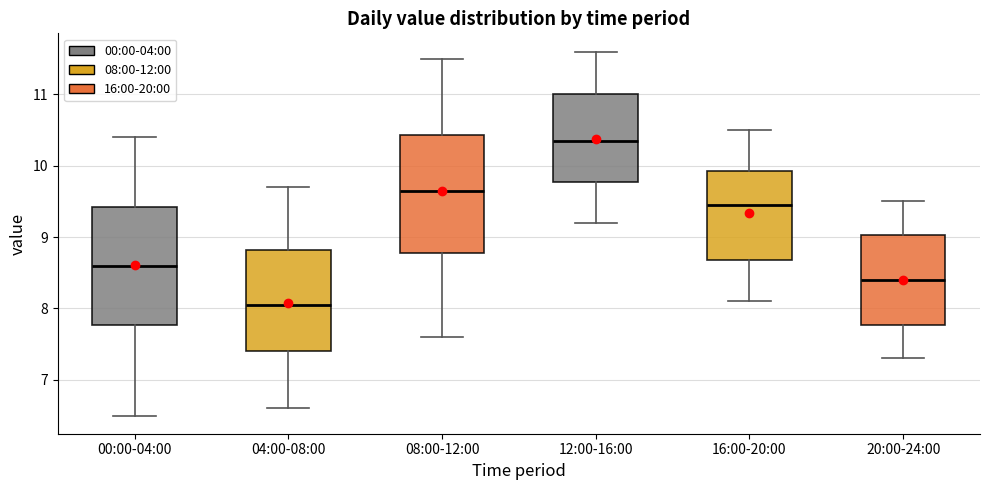

Which box has the highest median line?

12:00-16:00